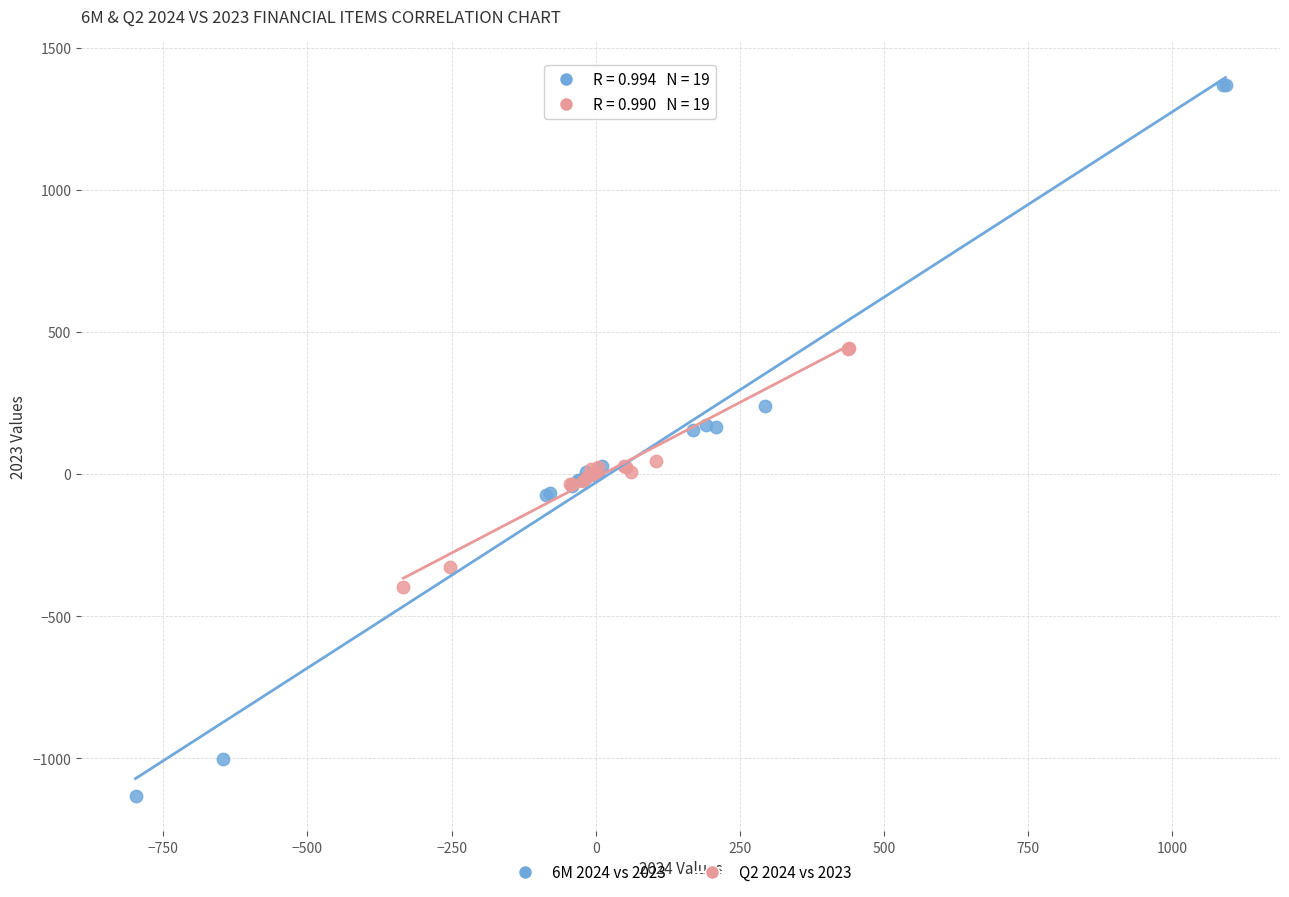

What are all the series names shown in the legend?

6M 2024 vs 2023, Q2 2024 vs 2023